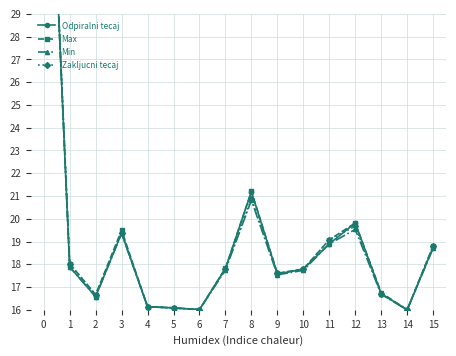

Between 1 and 6, which is larger?

1